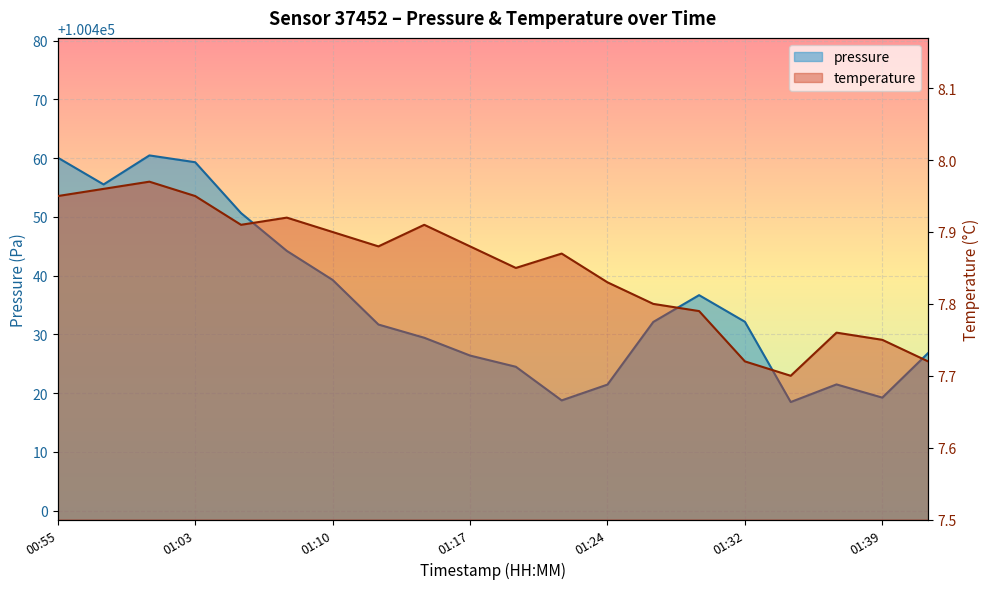

Rank the categories by temperature value from lowest to highest.

2024-03-23T01:34:38, 2024-03-23T01:32:13, 2024-03-23T01:41:55, 2024-03-23T01:39:29, 2024-03-23T01:37:04, 2024-03-23T01:29:48, 2024-03-23T01:27:22, 2024-03-23T01:24:57, 2024-03-23T01:20:06, 2024-03-23T01:22:31, 2024-03-23T01:12:49, 2024-03-23T01:17:40, 2024-03-23T01:10:24, 2024-03-23T01:05:33, 2024-03-23T01:15:15, 2024-03-23T01:07:59, 2024-03-23T00:55:52, 2024-03-23T01:03:08, 2024-03-23T00:58:17, 2024-03-23T01:00:43